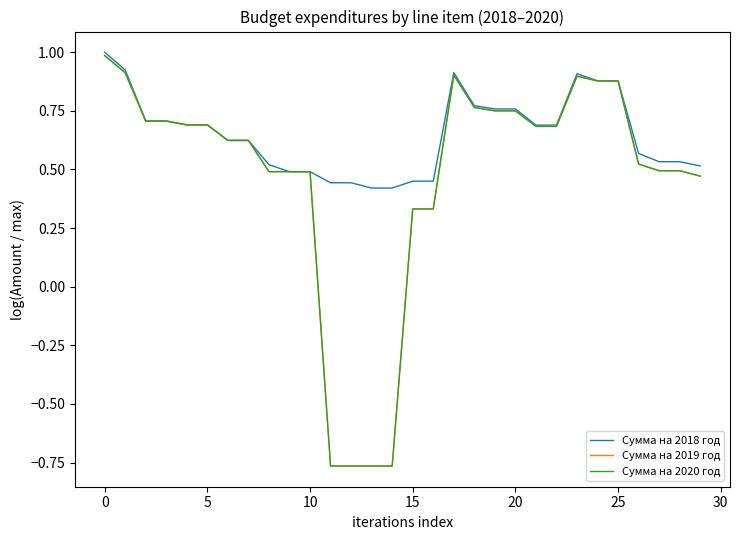

Which series has the largest total across all categories?

Сумма на 2018 год